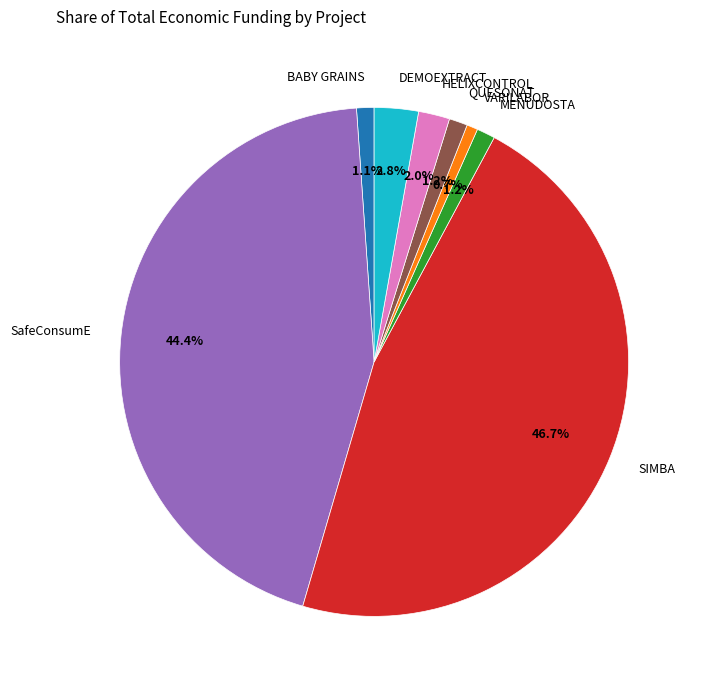

Does any single category account for the majority?

No